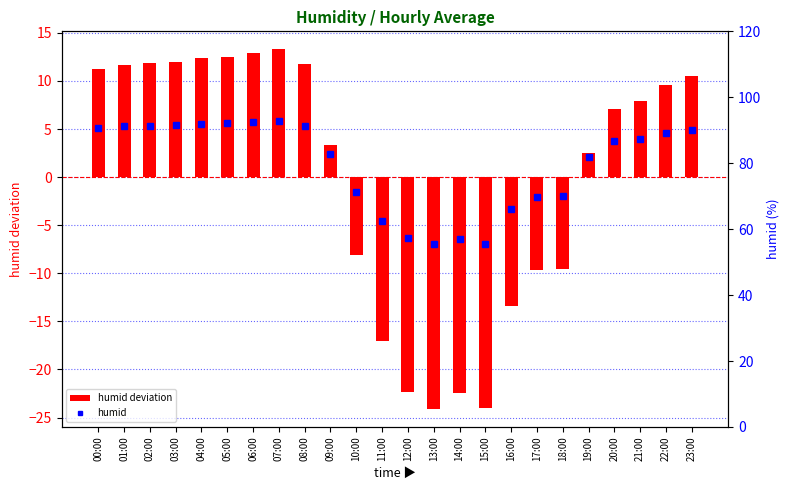

Which series has the largest range (max minus min)?

humid deviation